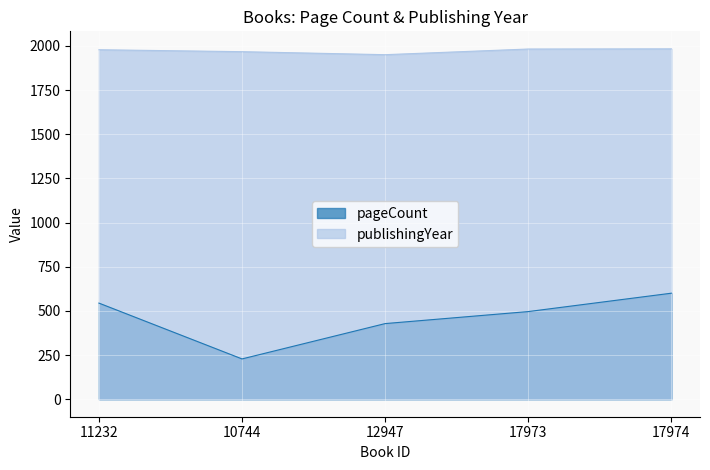

Rank the series by their maximum value, from lowest to highest.

pageCount, publishingYear